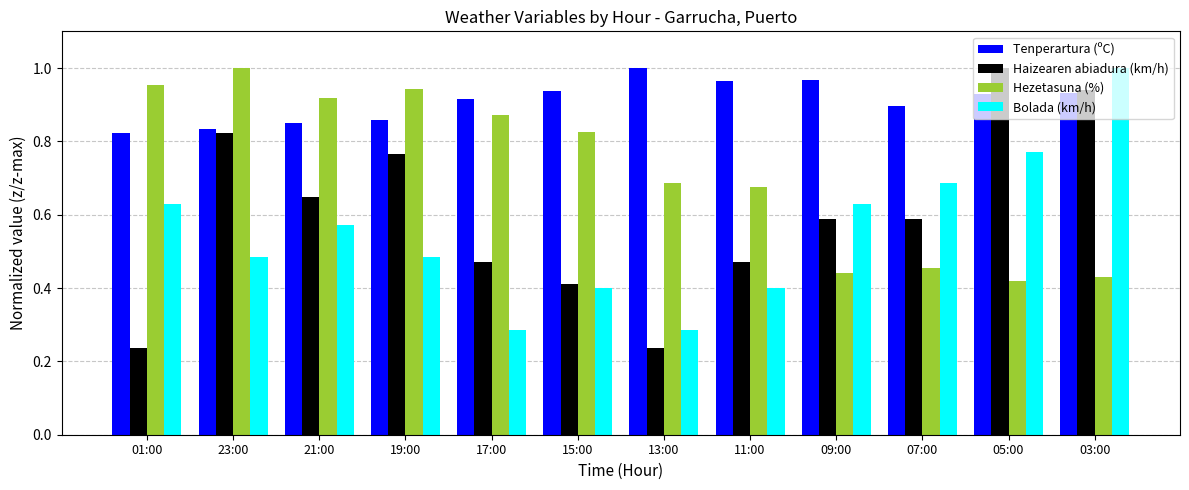

At how many categories does at least one series exceed 0?

12